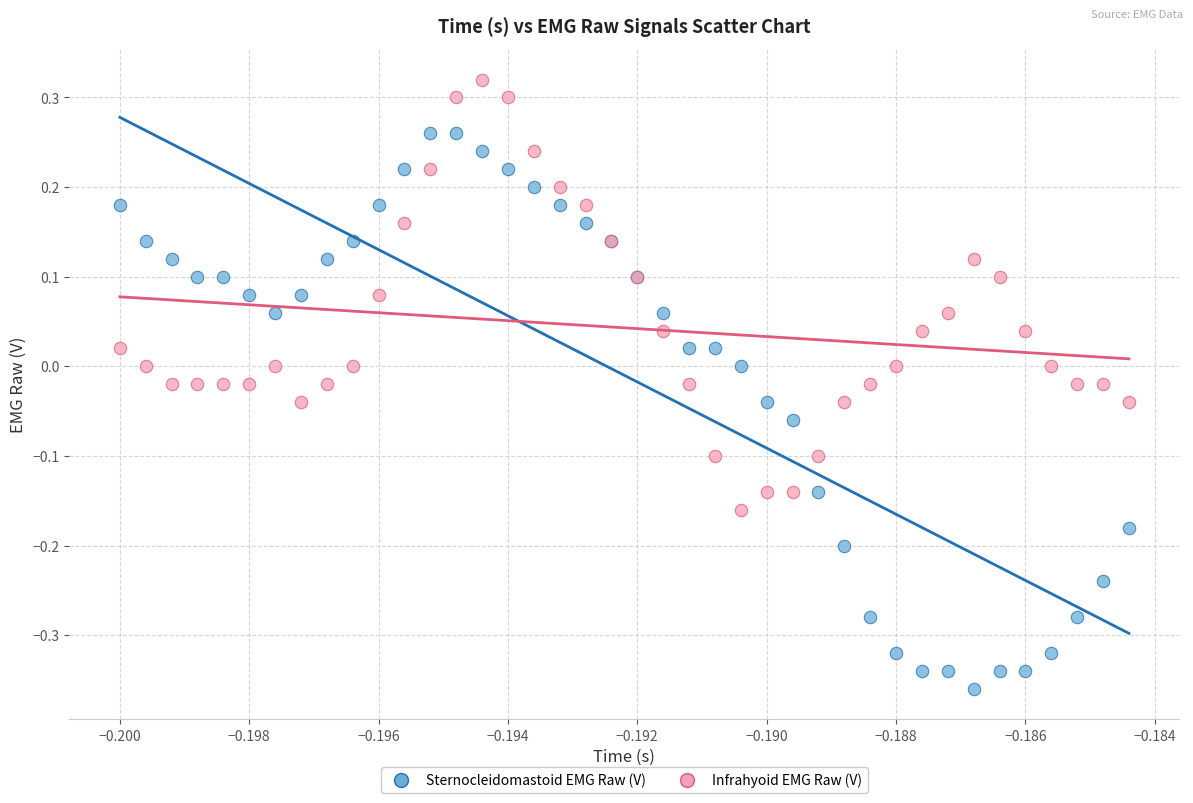

Which series has the largest Y range (max minus min)?

Sternocleidomastoid EMG Raw (V)